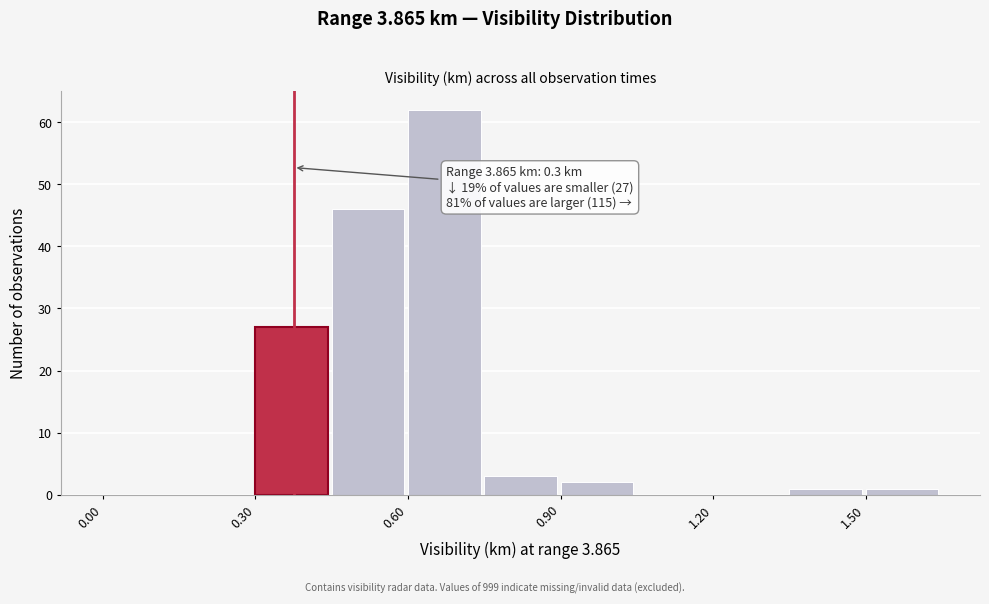

Around what value on the x-axis is the tallest bar? Give the approximate position of its centre, as read against the axis.

0.65